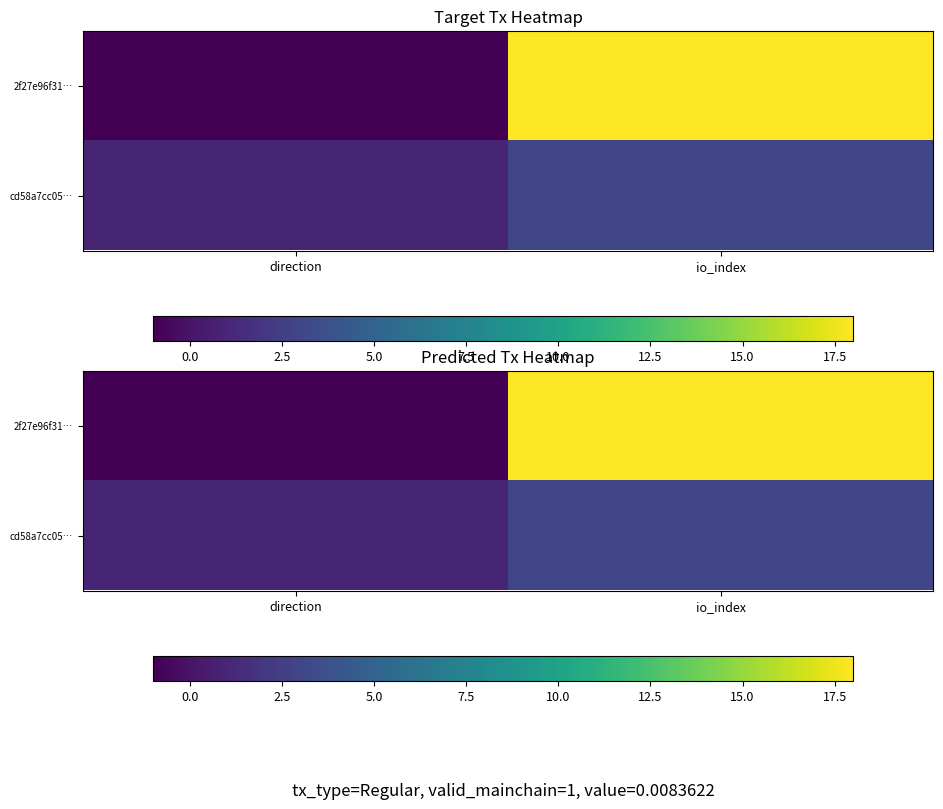

Rank the series at direction from lowest to highest value.

2f27e96f31…, cd58a7cc05…